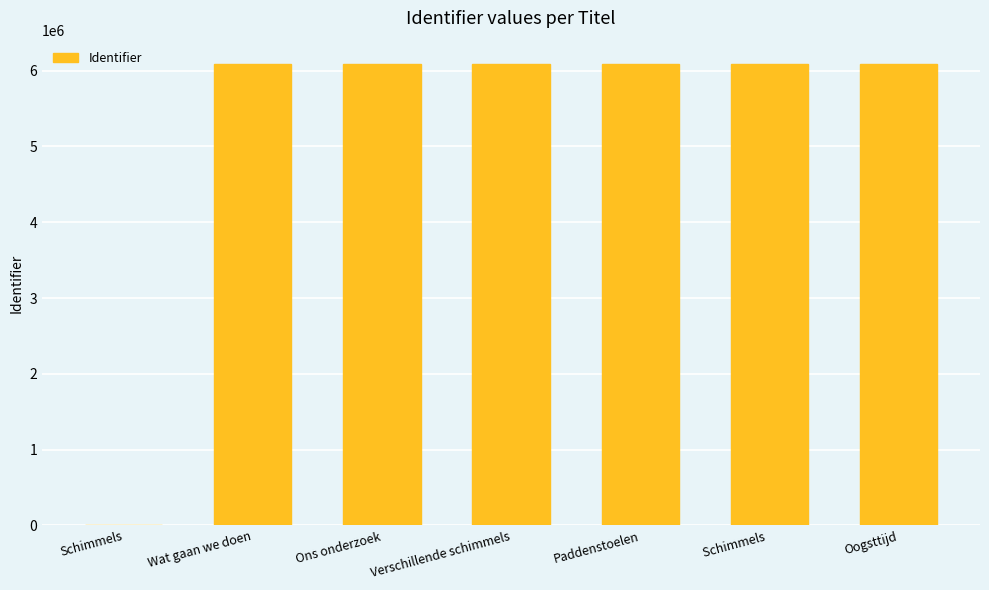

Approximately how many times larger is the value at Ons onderzoek compared to Wat gaan we doen?

1.0